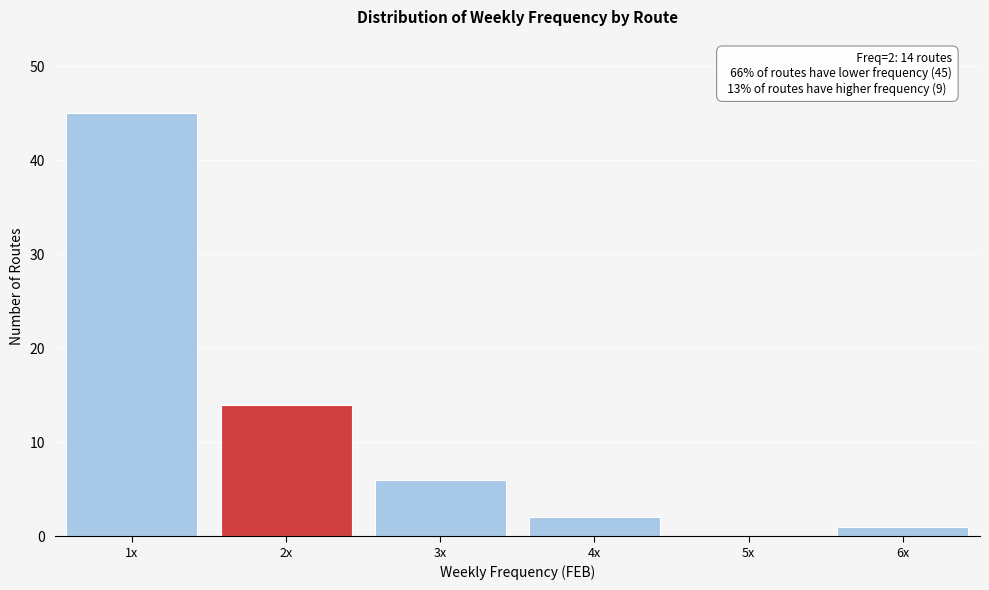

Reading left to right, transcribe all the data shown in this chart.

1x=45	2x=14	3x=6	4x=2	5x=0	6x=1